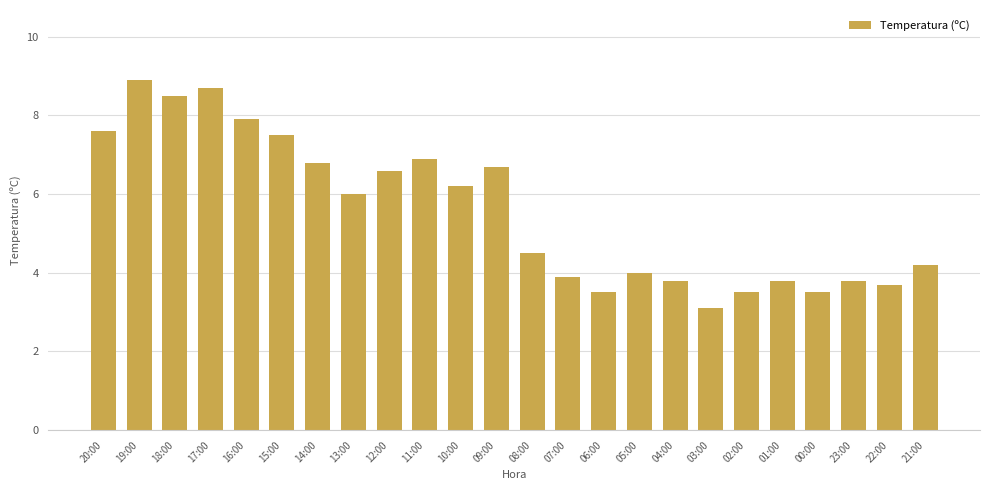

Which has a higher value, 09:00 or 13:00?

09:00